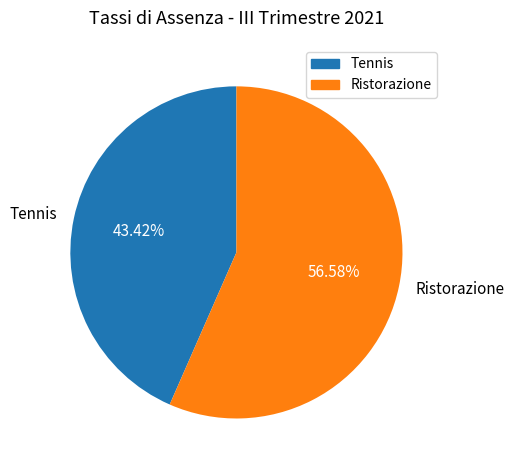

Rank the categories by value from lowest to highest.

Tennis, Ristorazione